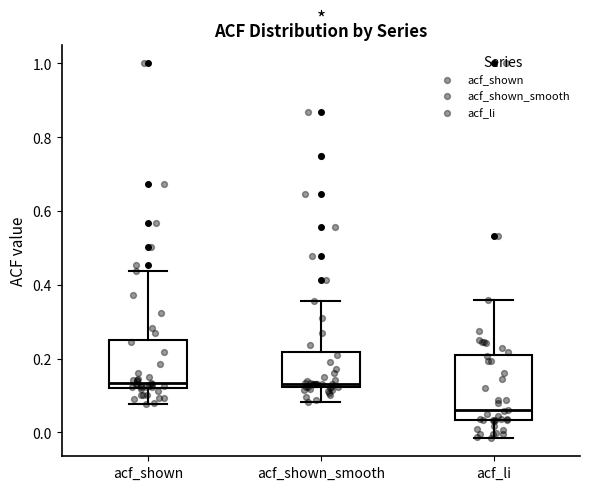

Where is the lower edge of the box for acf_shown on the y-axis? The values are not printed on the chart, so give them approximately, as read against the axis.

0.12